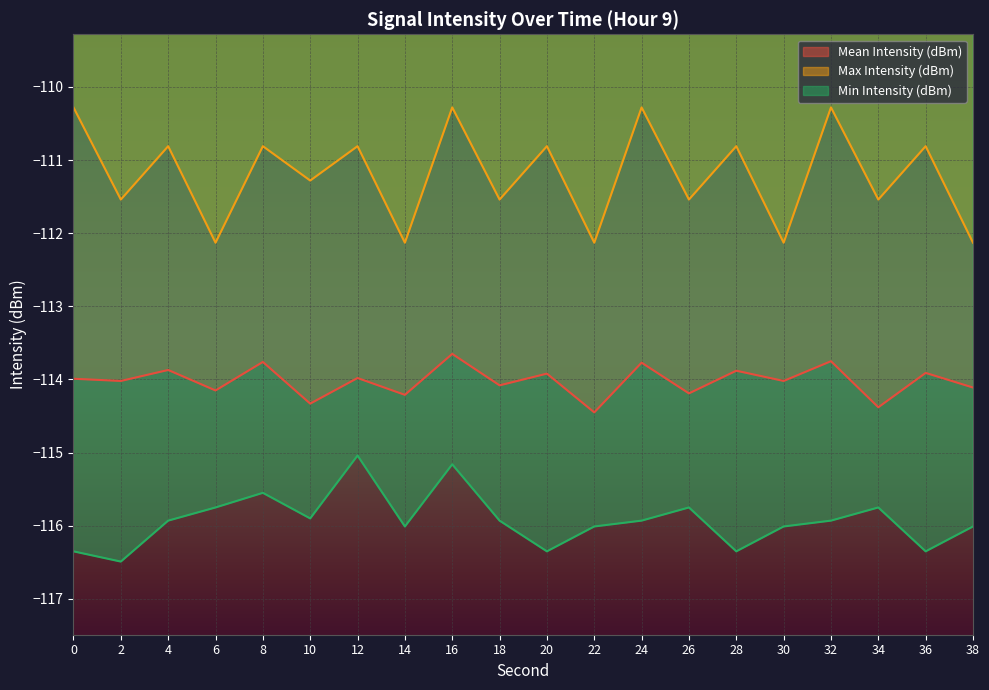

The value of Min Intensity (dBm) at 10 is -115.9. True or false?

True